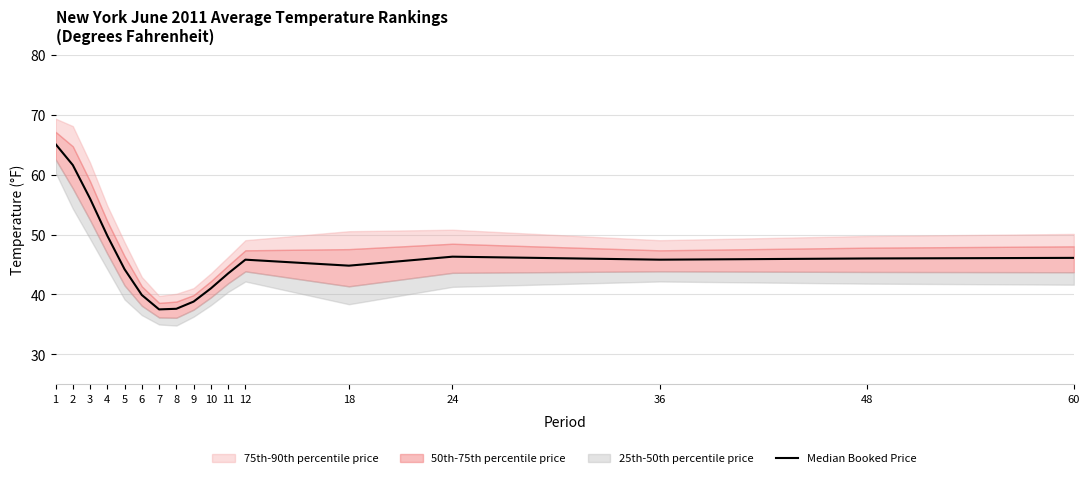

Rank the categories by value from lowest to highest.

7, 8, 9, 6, 10, 11, 5, 18, 12, 36, 48, 60, 24, 4, 3, 2, 1